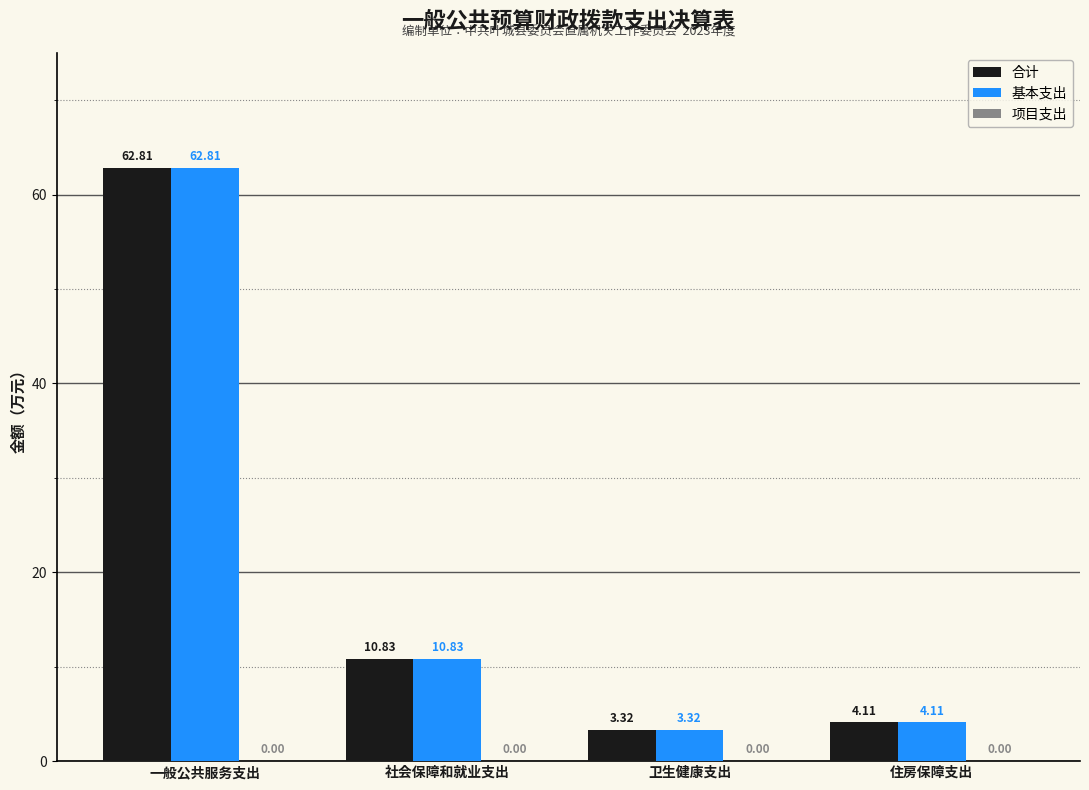

Which category has the highest value across all series?

一般公共服务支出